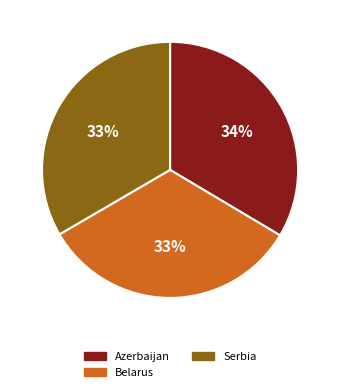

Approximately how many times larger is the value at Azerbaijan compared to Serbia?

1.0